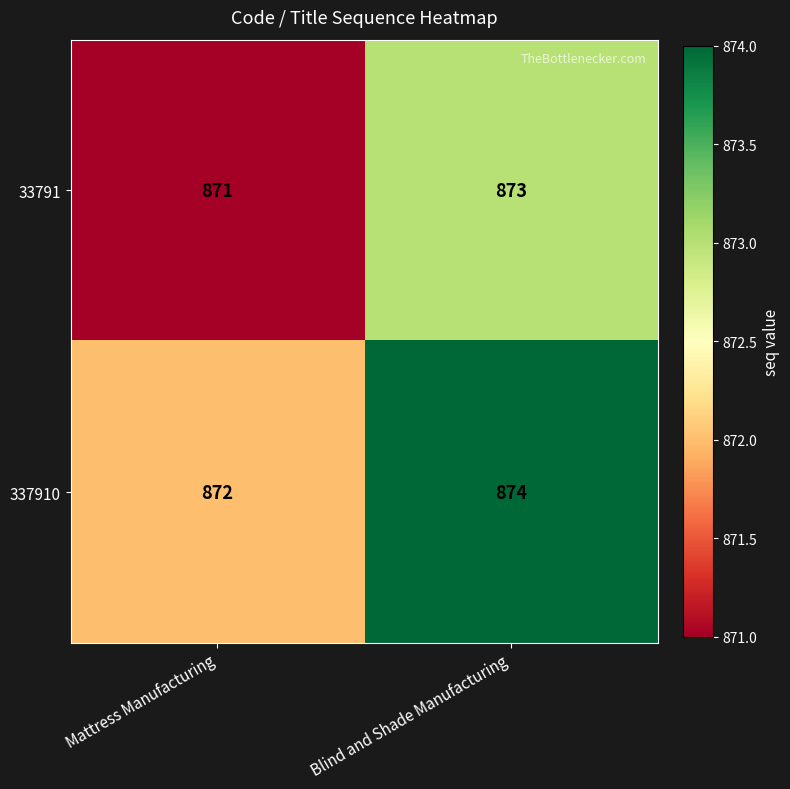

What is the total value across all series at Mattress Manufacturing?

1743